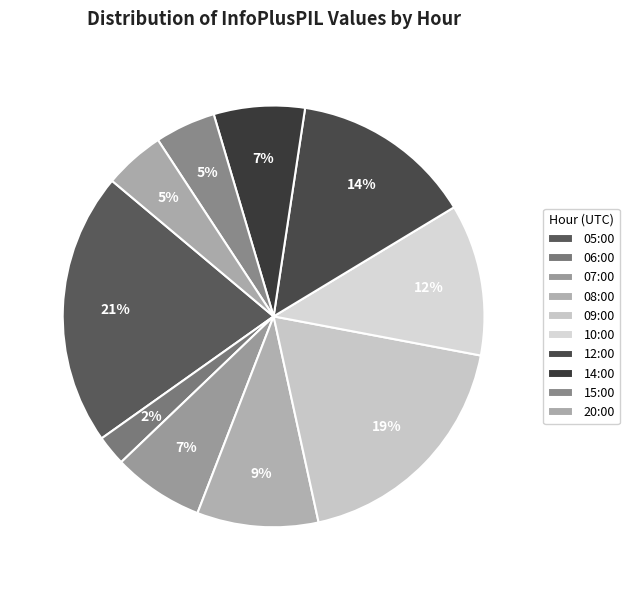

Which has a higher value, 07:00 or 06:00?

07:00